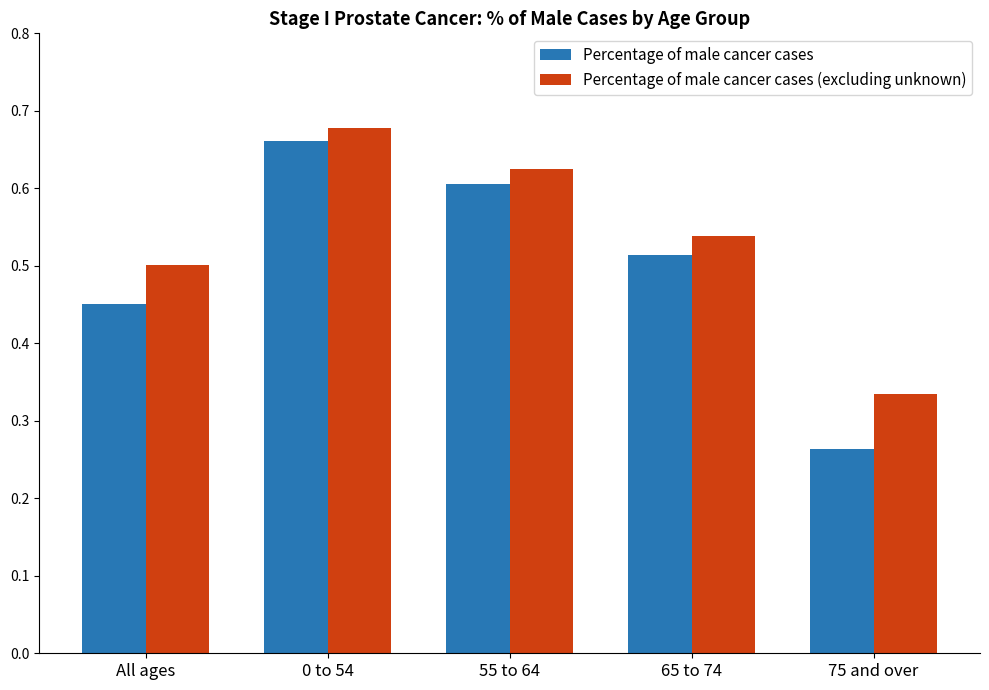

Is it true that Percentage of male cancer cases equals 0.6 at All ages?

False